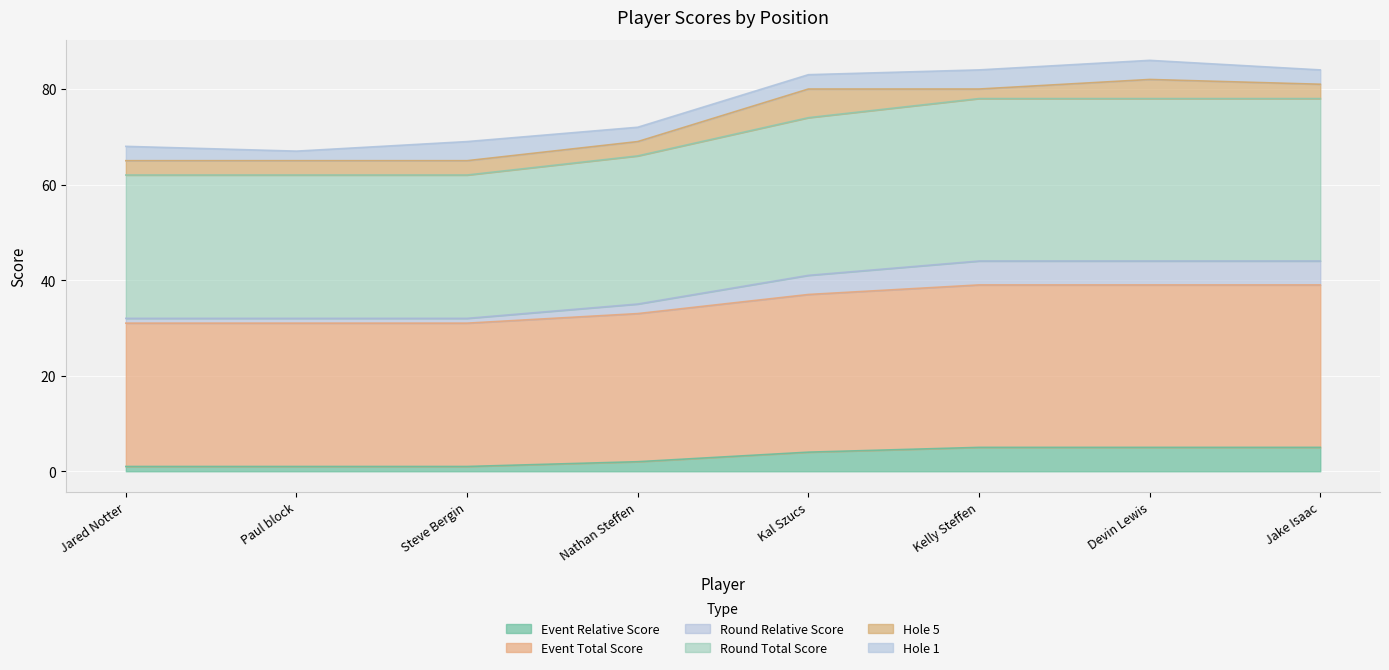

How many round_total_score values are between 62 and 78?

8